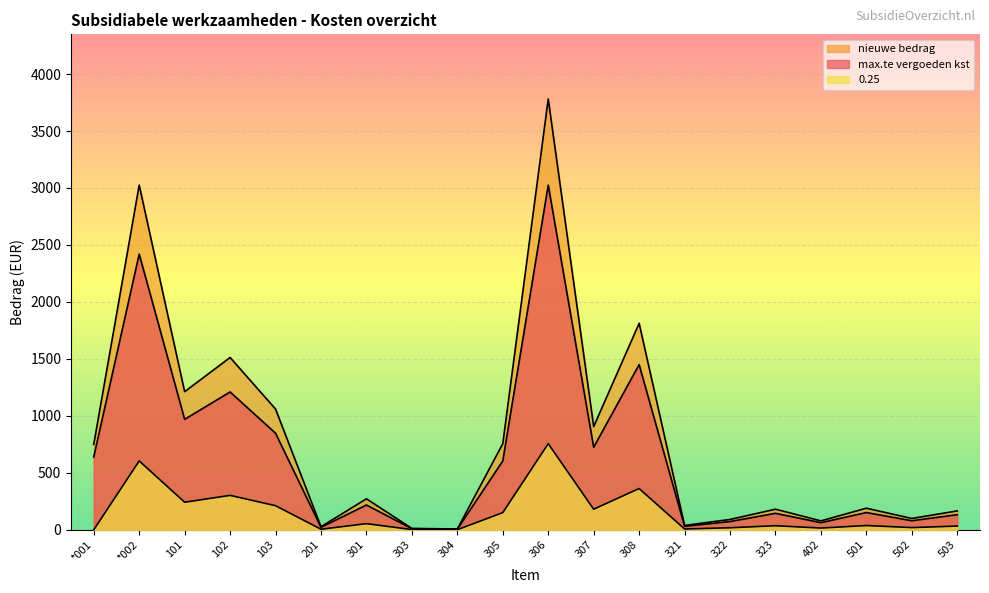

Is it true that max.te vergoeden kst equals 6.0 at 304?

True